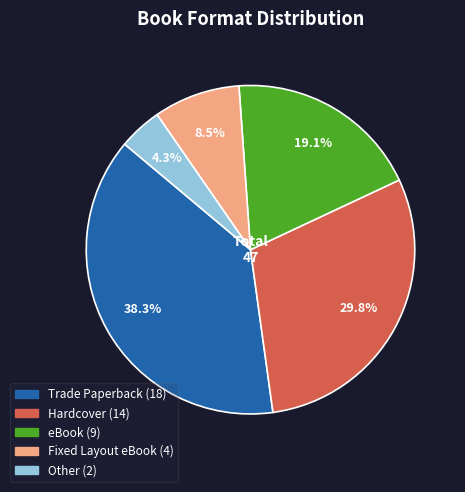

Is there a majority slice in this chart?

No